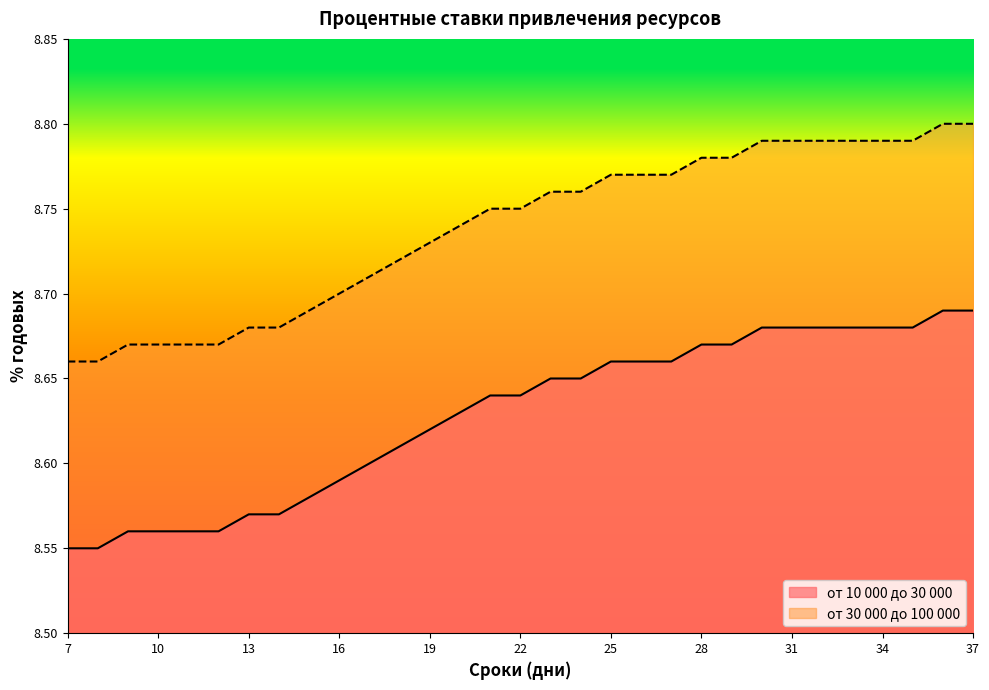

What is the sum of the от 30 000 до 100 000 values at 22 and 29?

17.5